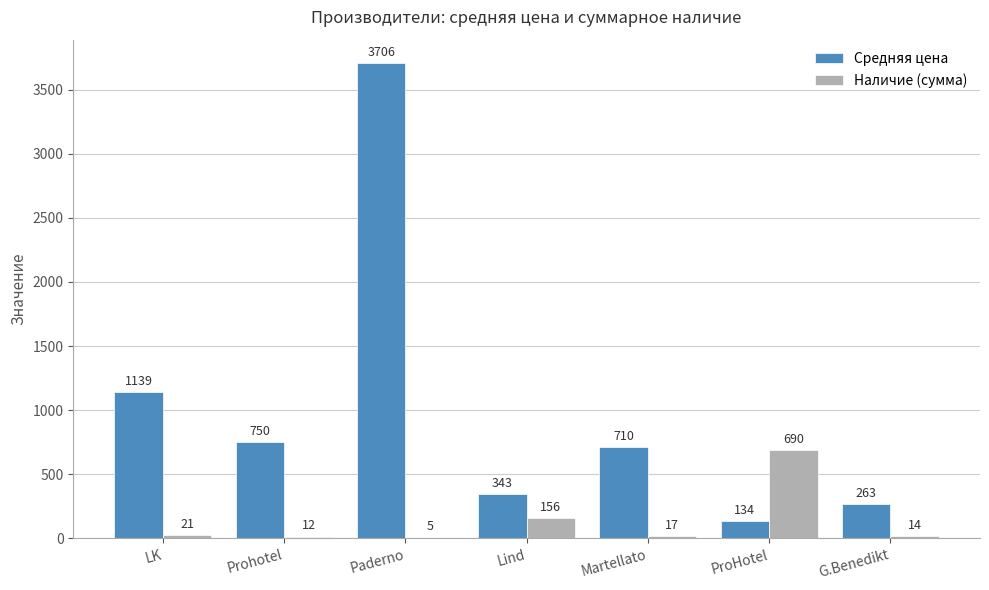

Where is Наличие (сумма) nearest to the value 347?

Lind